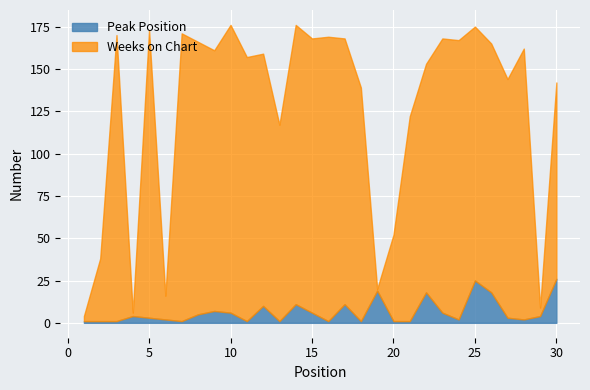

The Peak Position series shows 4 at 4. True or false?

True